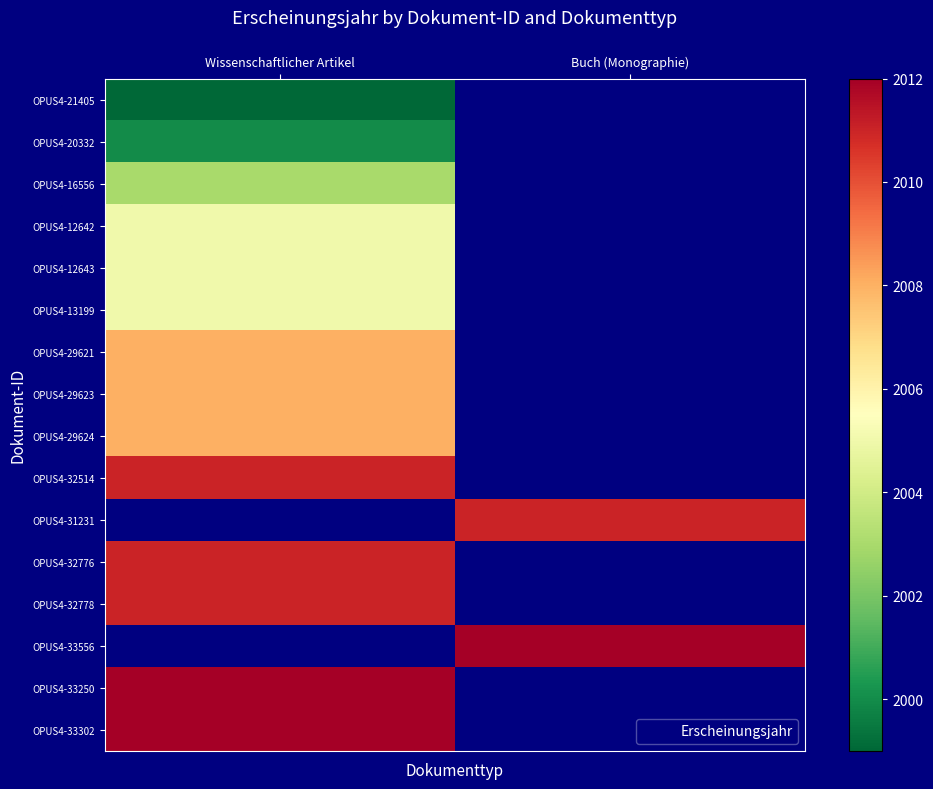

The OPUS4-29624 series shows 1389.1 at Wissenschaftlicher Artikel. True or false?

False